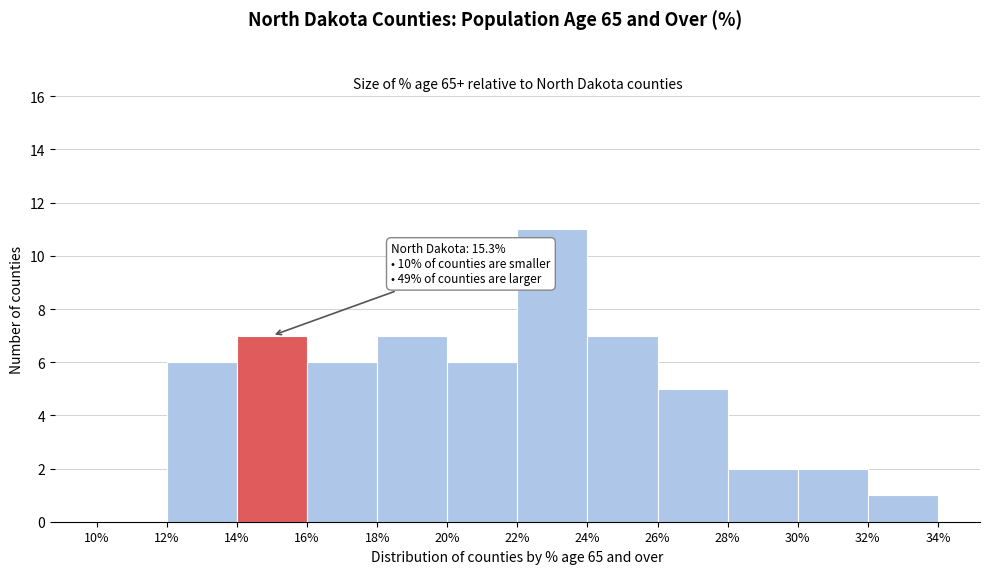

Over which range of the x-axis is the bar tallest?

22% to 24%